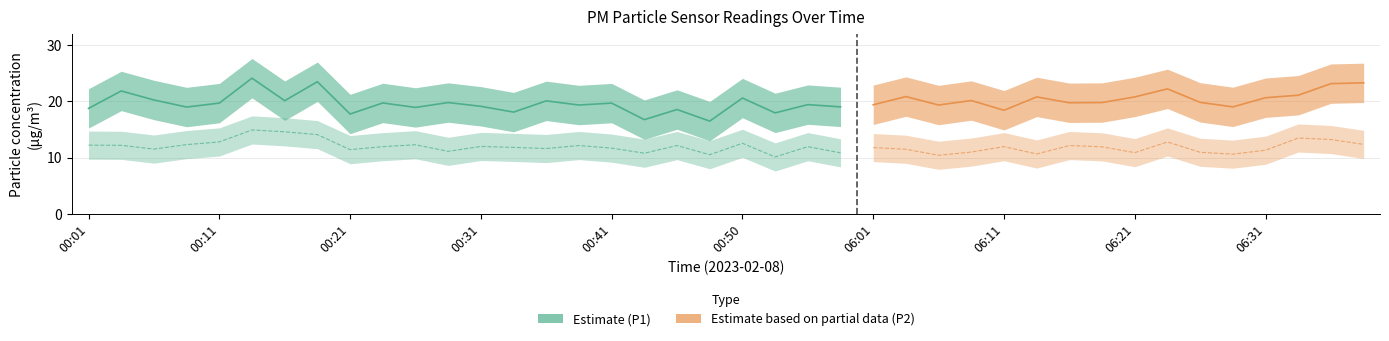

At which label does P2 first exceed 11?

00:01